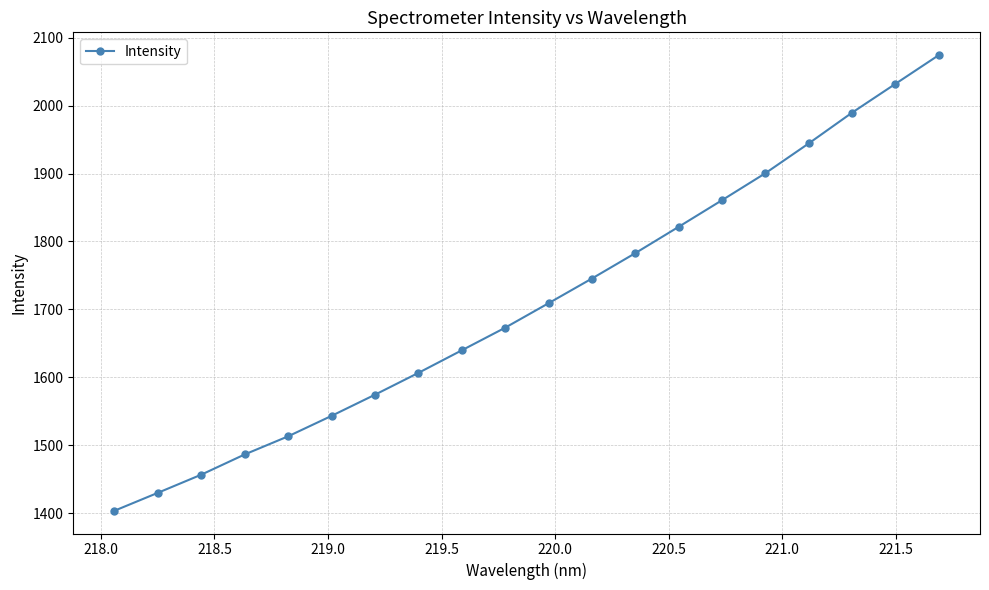

What is the value of the 4th point from the left?

1486.5